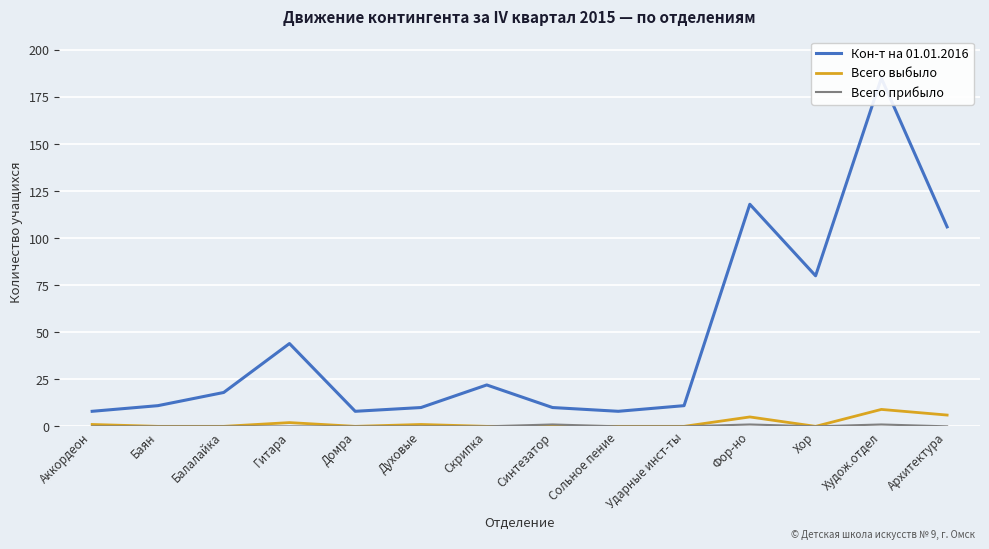

Reading left to right, extract all data points from this chart.

Кон-т на 01.01.2016: Аккордеон=8	Баян=11	Балалайка=18	Гитара=44	Домра=8	Духовые=10	Скрипка=22	Синтезатор=10	Сольное пение=8	Ударные инст-ты=11	Фор-но=118	Хор=80	Худож.отдел=185	Архитектура=106
Всего выбыло: Аккордеон=1	Баян=0	Балалайка=0	Гитара=2	Домра=0	Духовые=1	Скрипка=0	Синтезатор=0	Сольное пение=0	Ударные инст-ты=0	Фор-но=5	Хор=0	Худож.отдел=9	Архитектура=6
Всего прибыло: Аккордеон=0	Баян=0	Балалайка=0	Гитара=0	Домра=0	Духовые=0	Скрипка=0	Синтезатор=1	Сольное пение=0	Ударные инст-ты=0	Фор-но=1	Хор=0	Худож.отдел=1	Архитектура=0